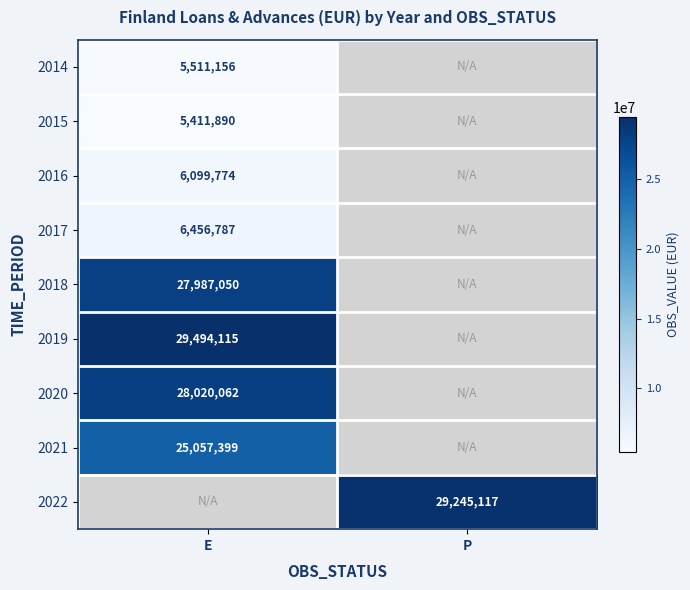

Is it true that 2014 equals 8123343.6 at E?

False